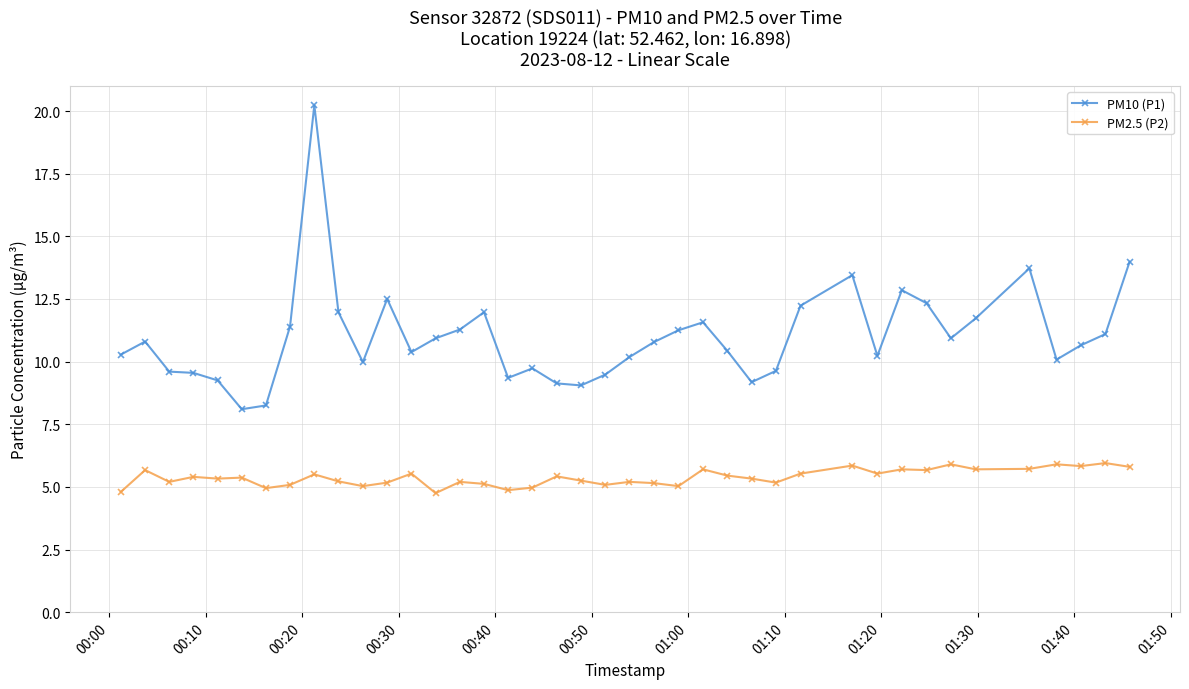

True or false: PM2.5 (P2) has more than 2 points higher than both neighbors.

True